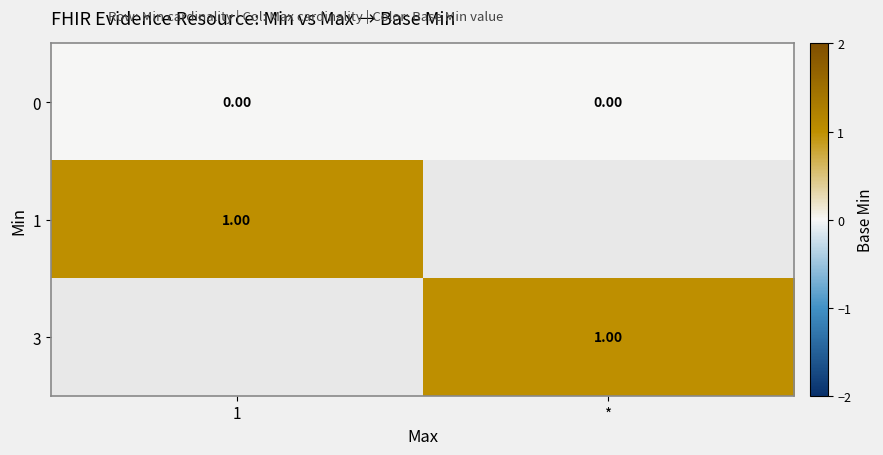

The 1 series shows 1.4 at 1. True or false?

False